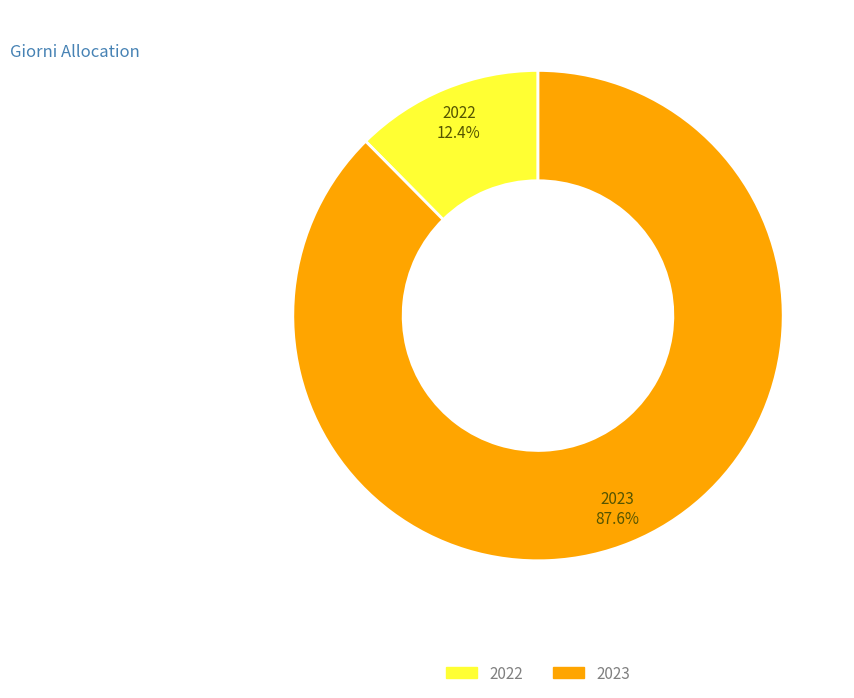

Is there a majority slice in this chart?

Yes